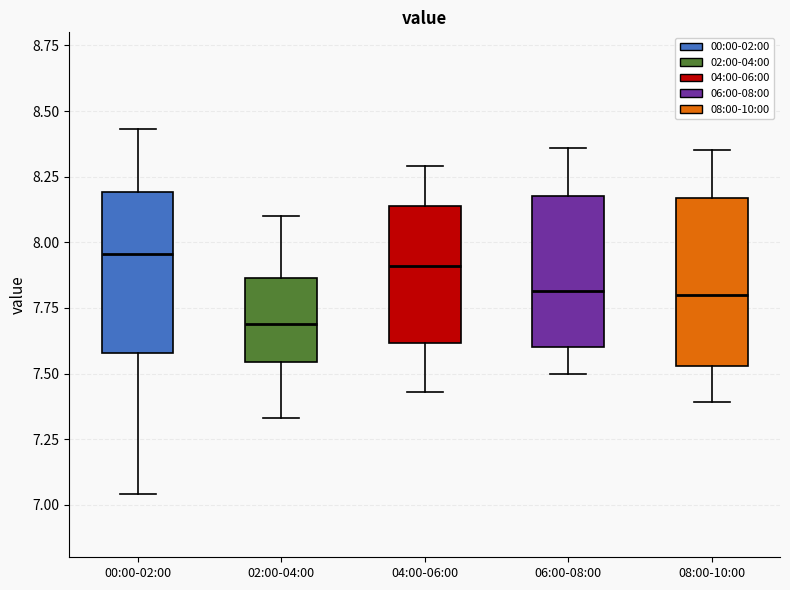

Where does the upper whisker of the box for 02:00-04:00 end on the y-axis? The values are not printed on the chart, so give them approximately, as read against the axis.

8.10